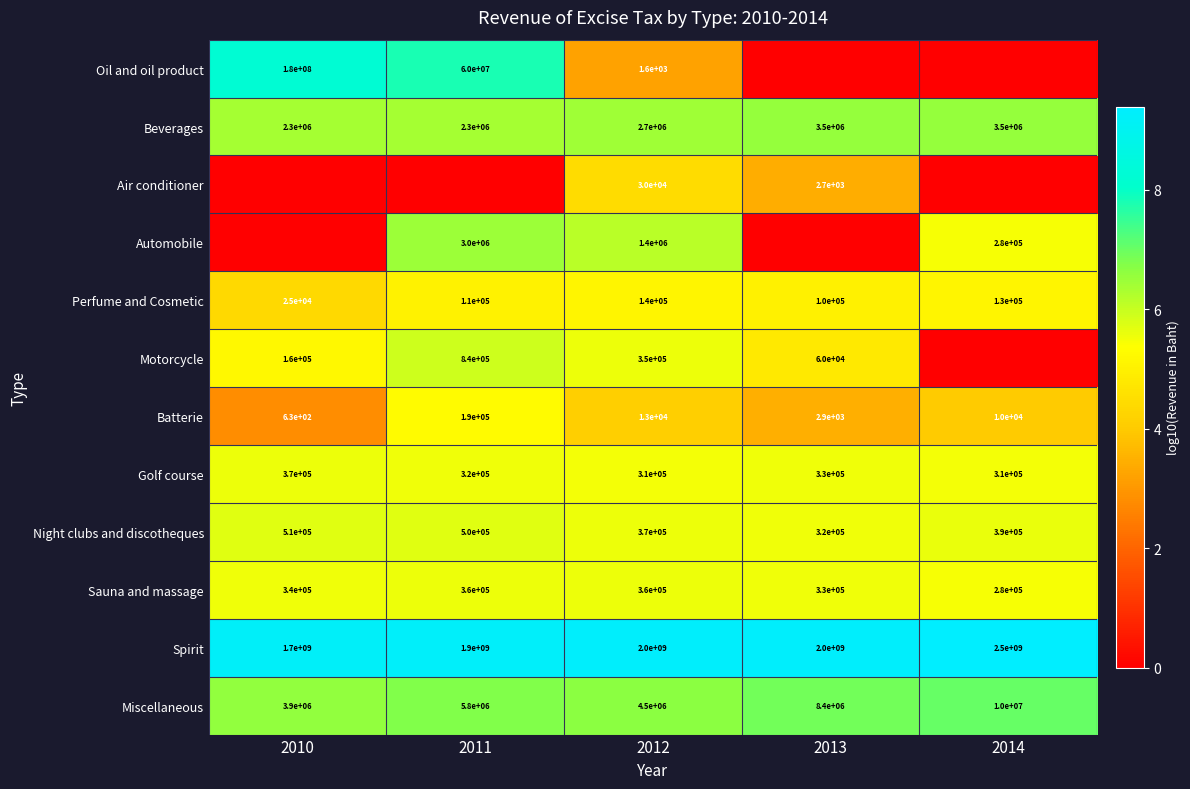

Is it true that Oil and oil product equals 26755879 at 2011?

False